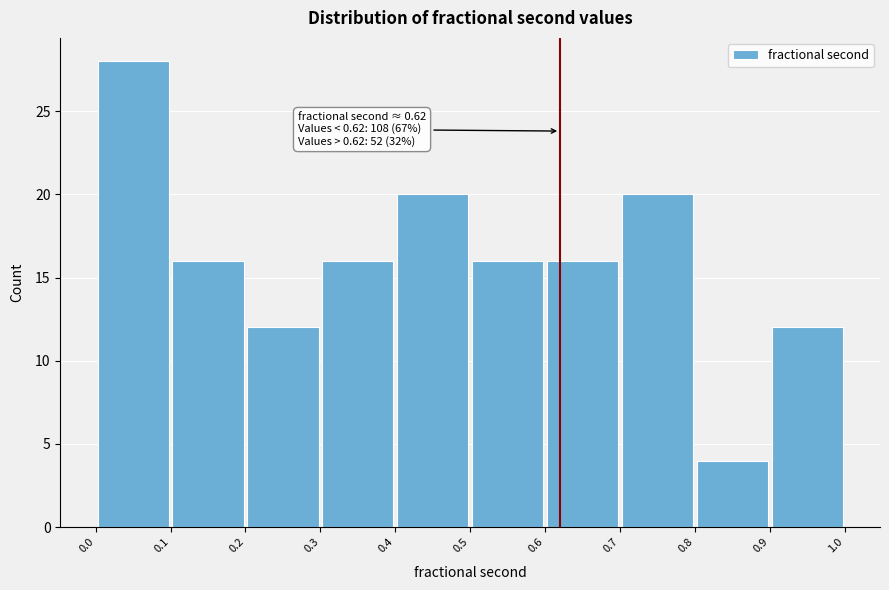

Over which range of the x-axis is the bar tallest?

0.0 to 0.1